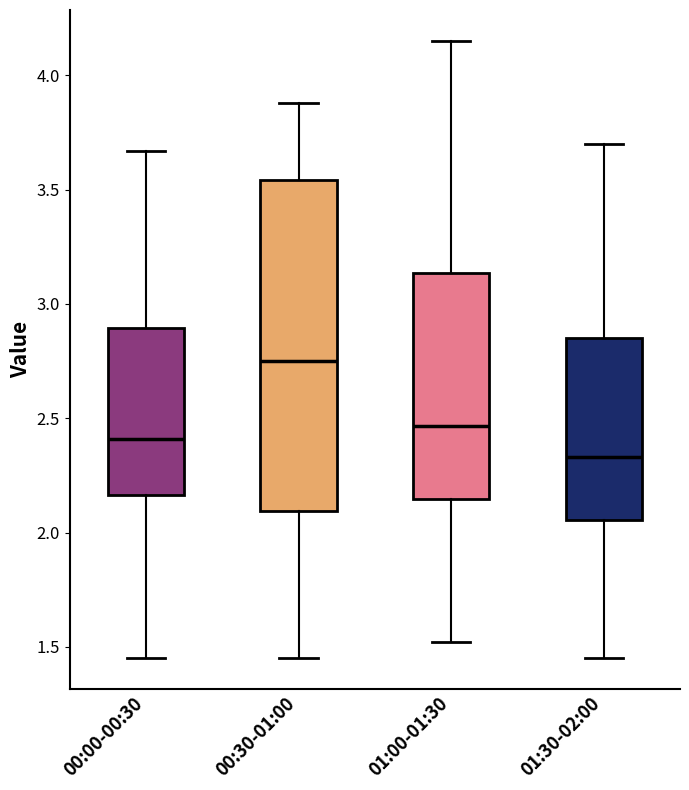

Which box has the lowest median line?

01:30-02:00